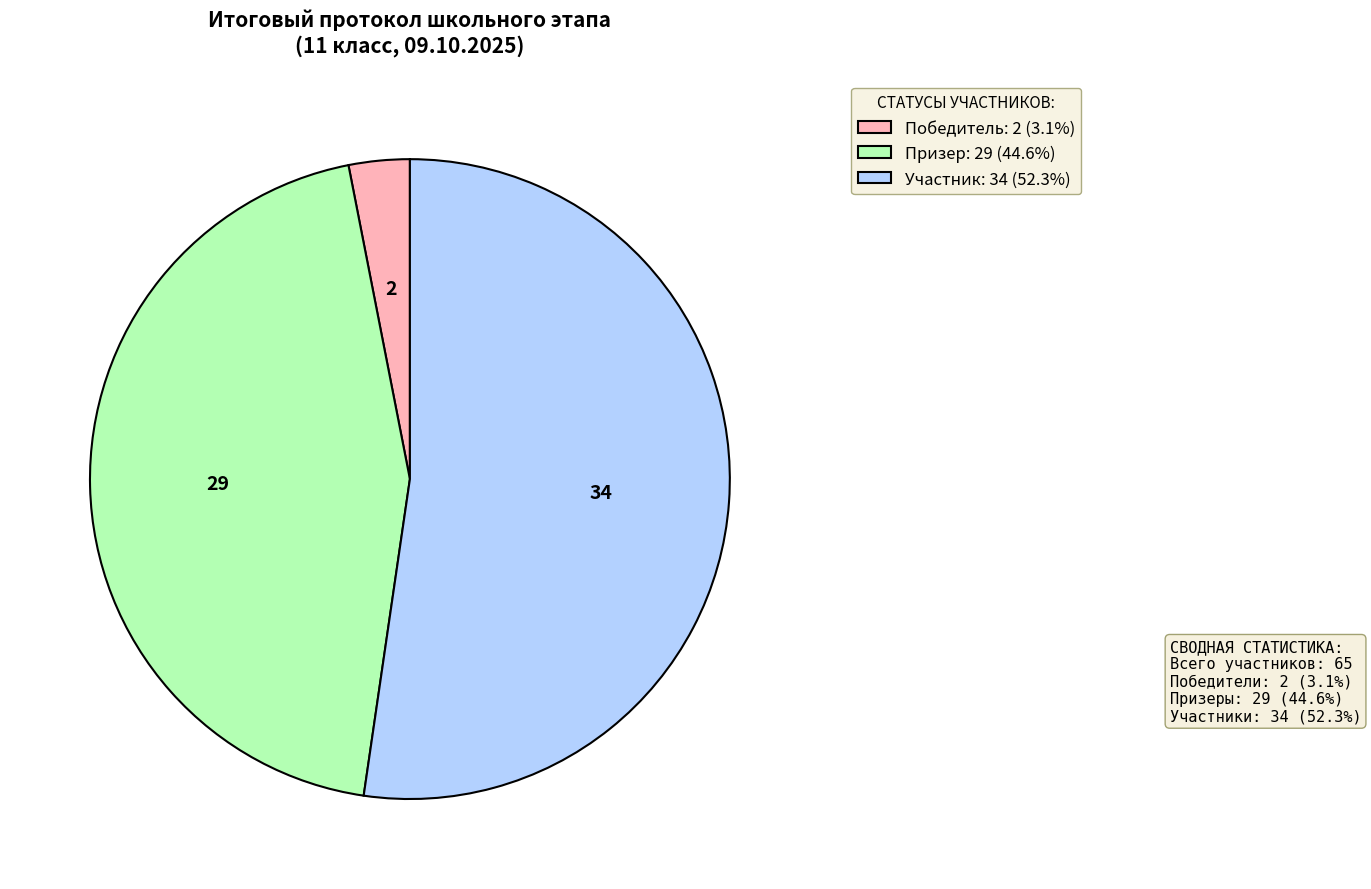

Is there any slice that represents more than half of the pie?

Yes